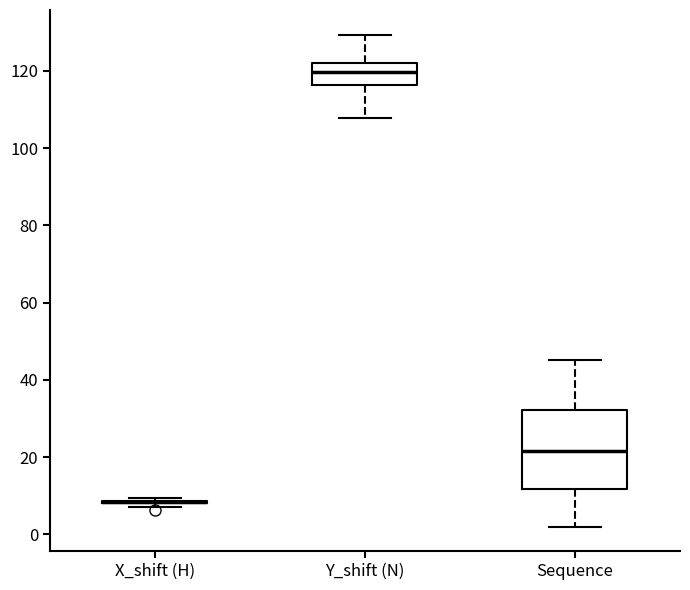

Reading left to right, transcribe this box plot: for each box, give where its median line is, the range the box spans, and where its two whiskers end, as read against the y-axis. The values are not printed on the chart, so give them approximately, as read against the axis.

X_shift (H): box collapsed to a line at 8, whiskers 8 to 10
Y_shift (N): median 120, box 116 to 122, whiskers 108 to 130
Sequence: median 22, box 12 to 32, whiskers 2 to 46